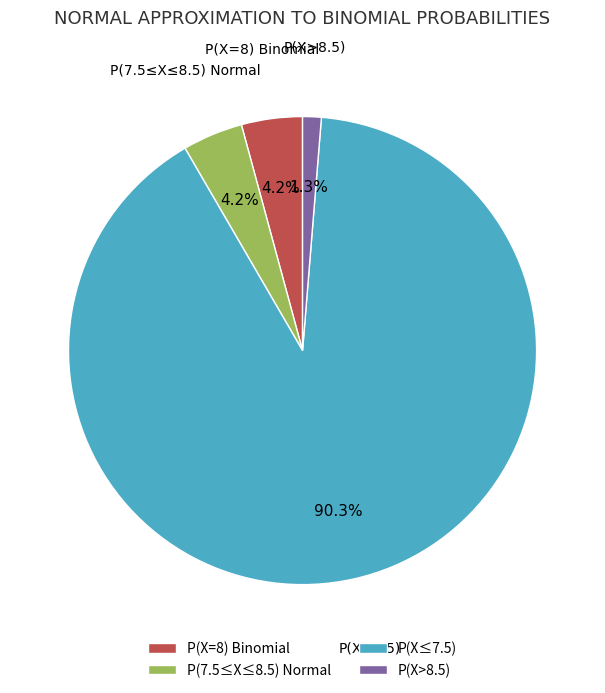

Is there a majority slice in this chart?

Yes